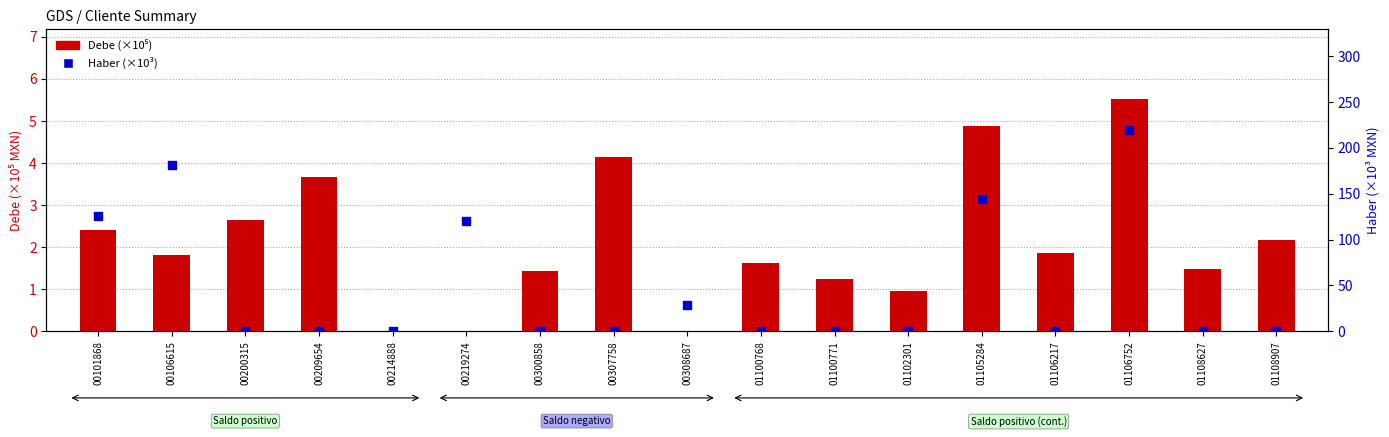

What are all the series names shown in the legend?

Debe (×10⁵), Haber (×10³)